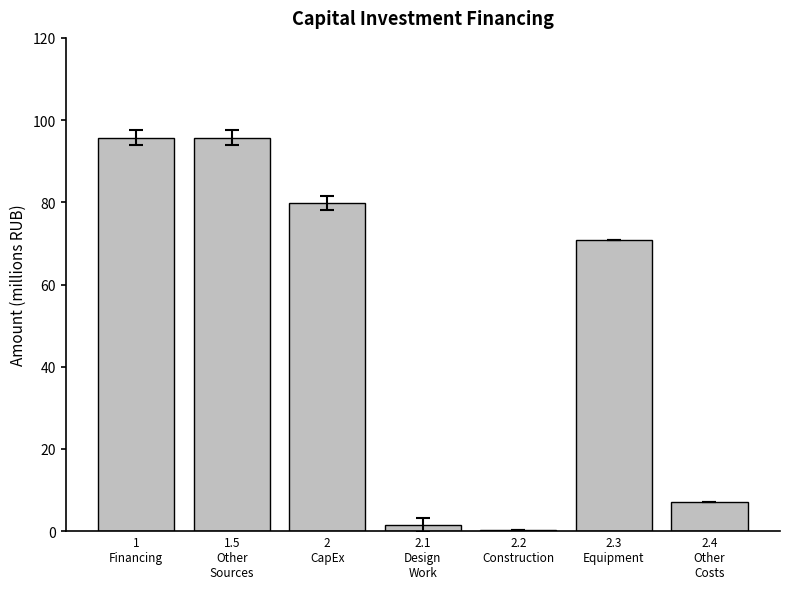

What is the greatest value displayed?

95.8